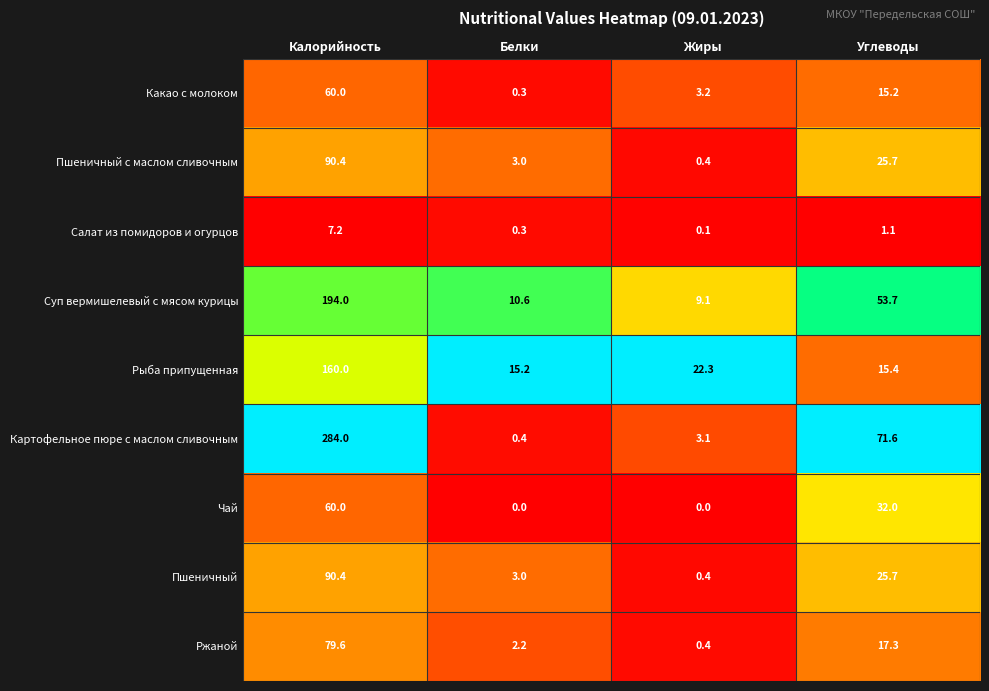

How many distinct data groups are displayed?

9